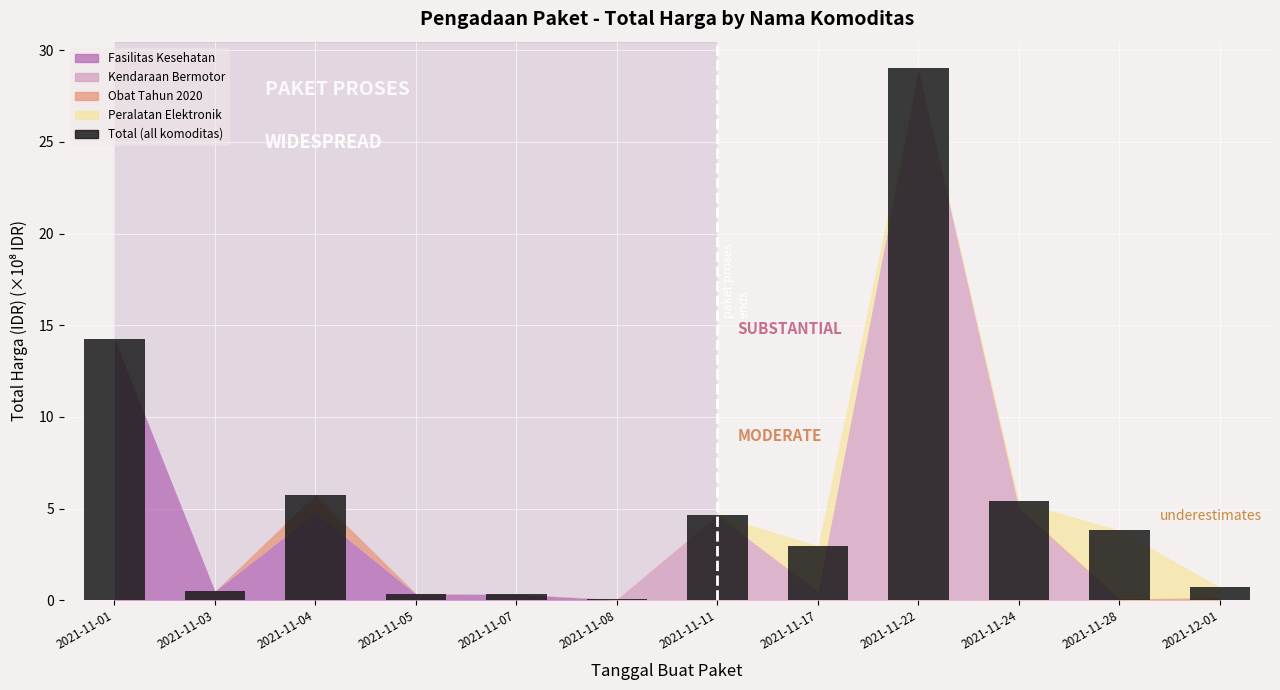

What is the maximum value shown in the chart?

29.0